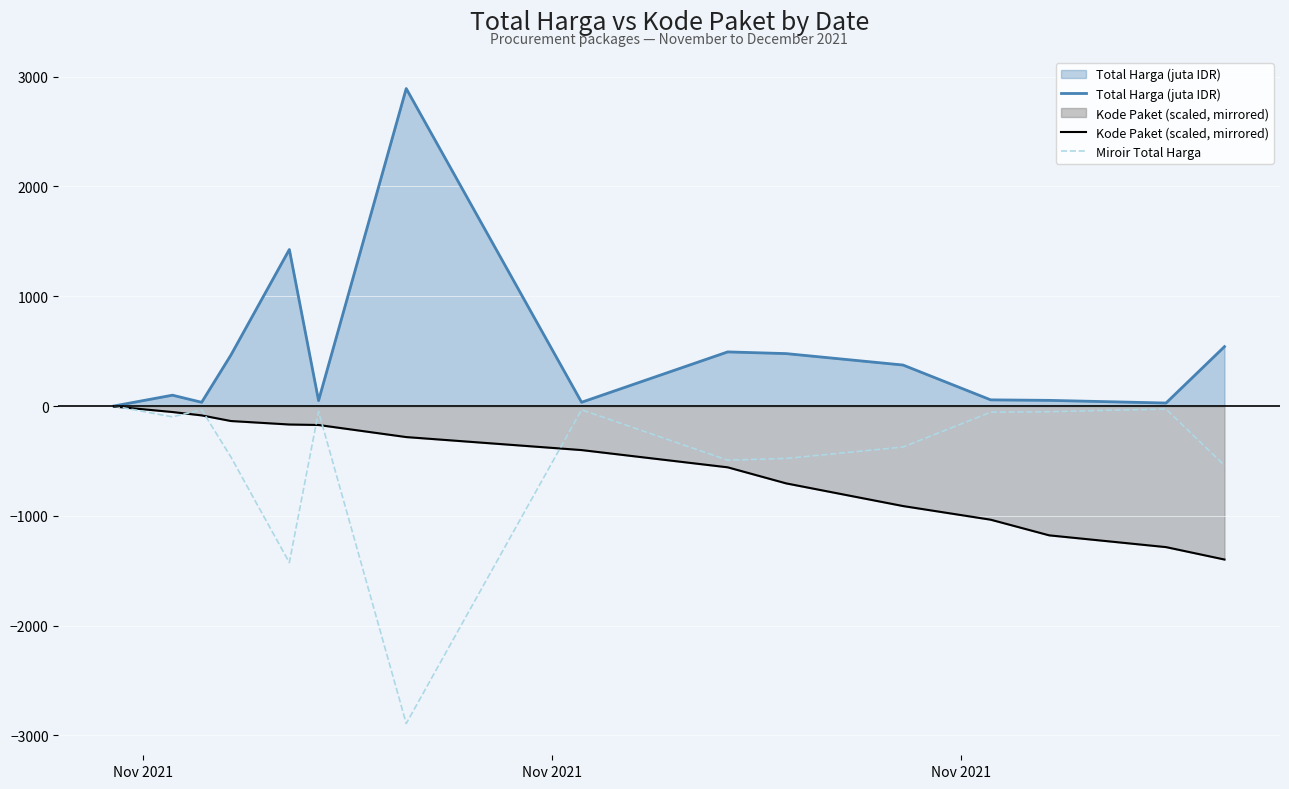

Which series has the largest total across all categories?

Total Harga (juta IDR)